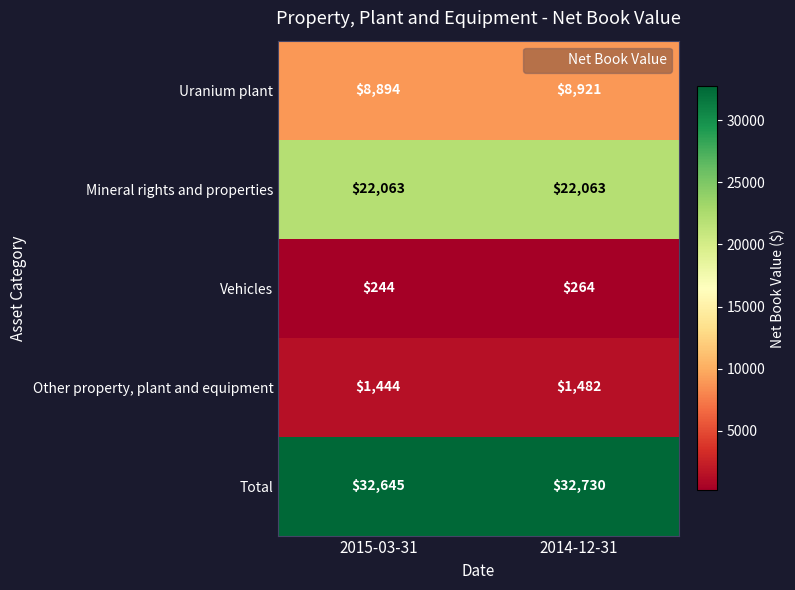

How many values in the Vehicles series are below 264?

1